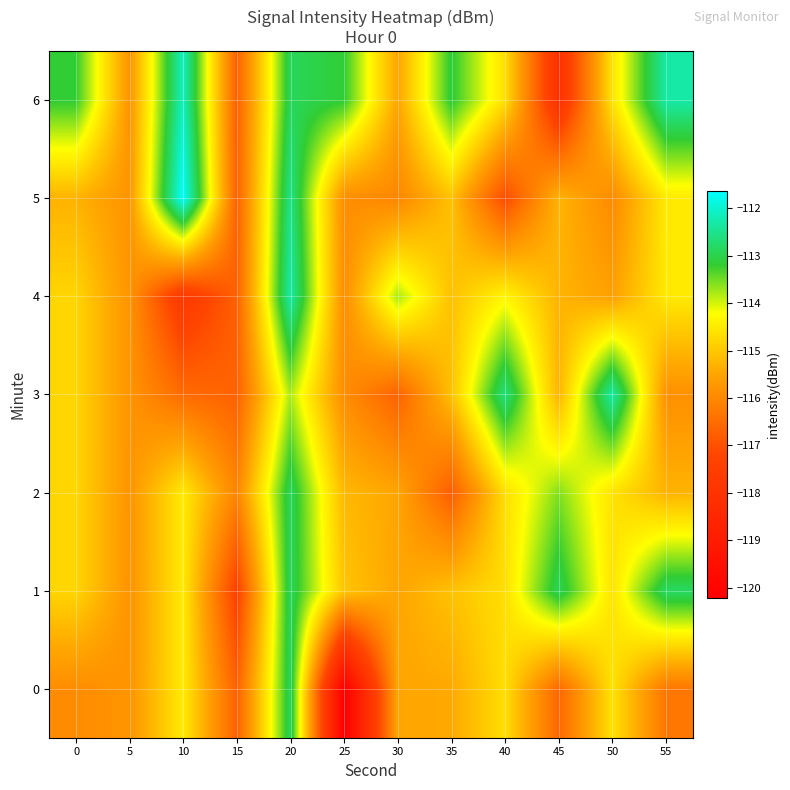

What is the difference between the highest and lowest values at 15?

1.3